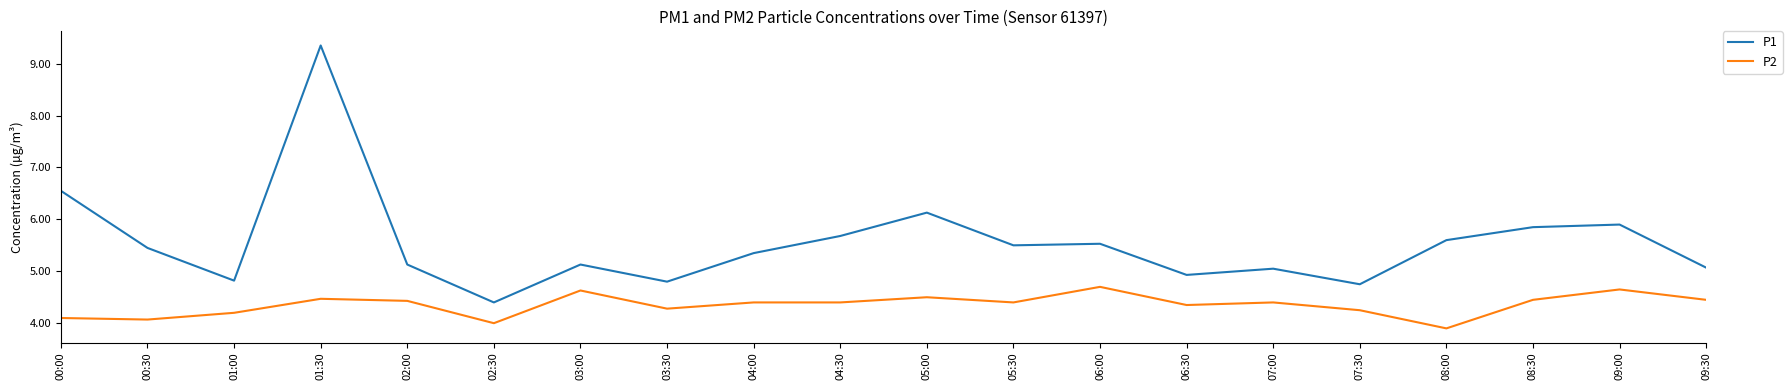

True or false: P1 has a value of 5.1 at 03:00.

True